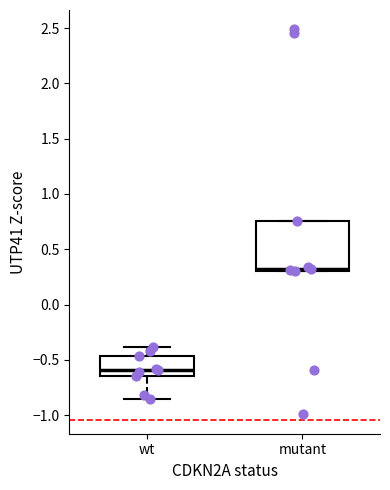

Reading left to right, read every box against the y-axis: the position of its median line, the range the box covers, and the ends of its whiskers. The values are not printed on the chart, so give them approximately, as read against the axis.

wt: median -0.60, box -0.65 to -0.45, whiskers -0.85 to -0.40
mutant: median 0.35, box 0.30 to 0.75, whiskers 0.30 to 0.75